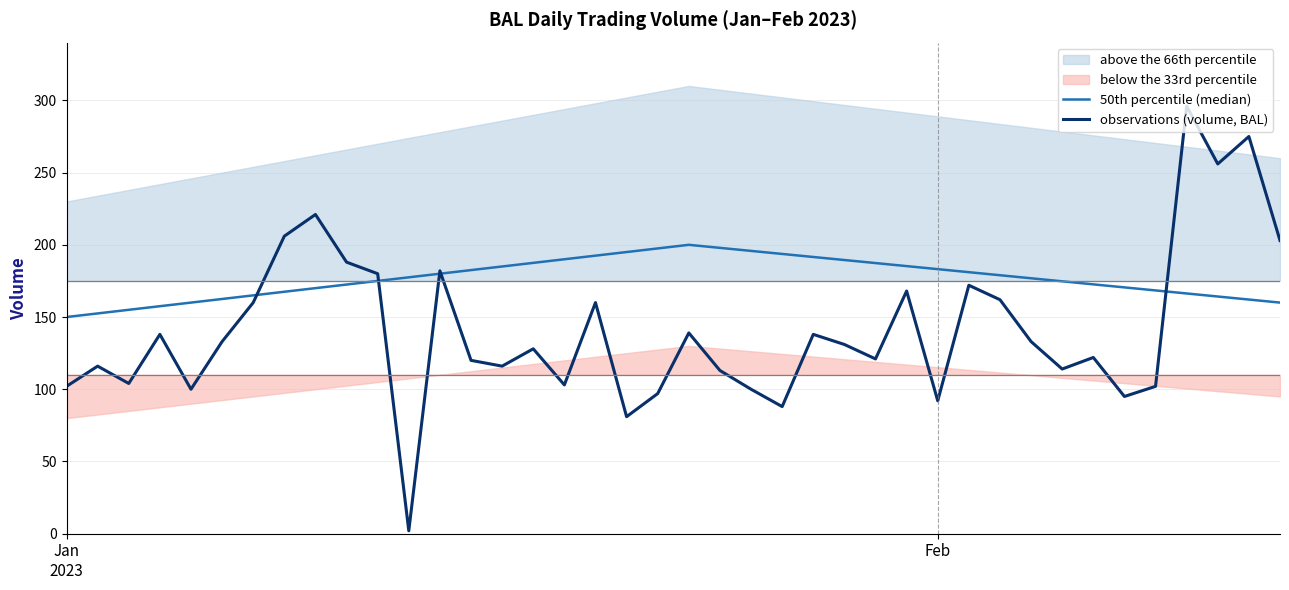

Where do observations (volume, BAL) and 50th percentile (median) first cross each other?

6 and 7